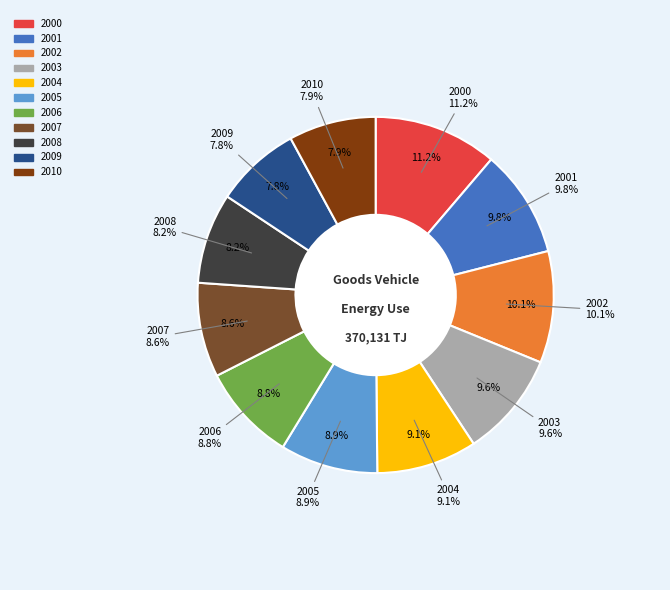

To the nearest percent, what is the difference between the largest and smallest slice percentages?

3%